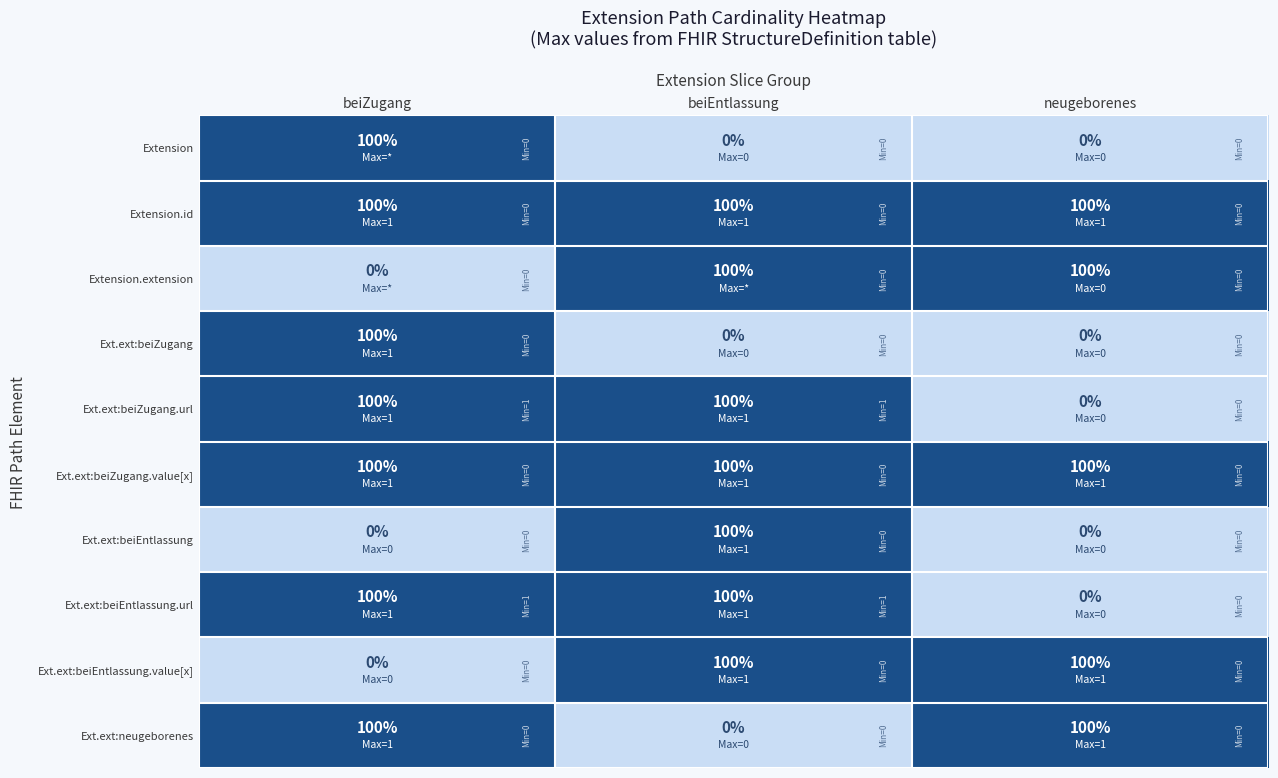

What is the spread (max minus min) of values at neugeborenes?

100